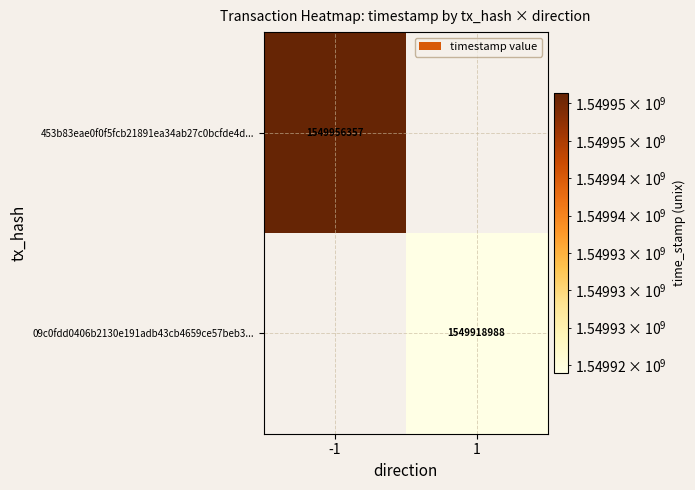

At how many categories does at least one series exceed 1549926003?

1